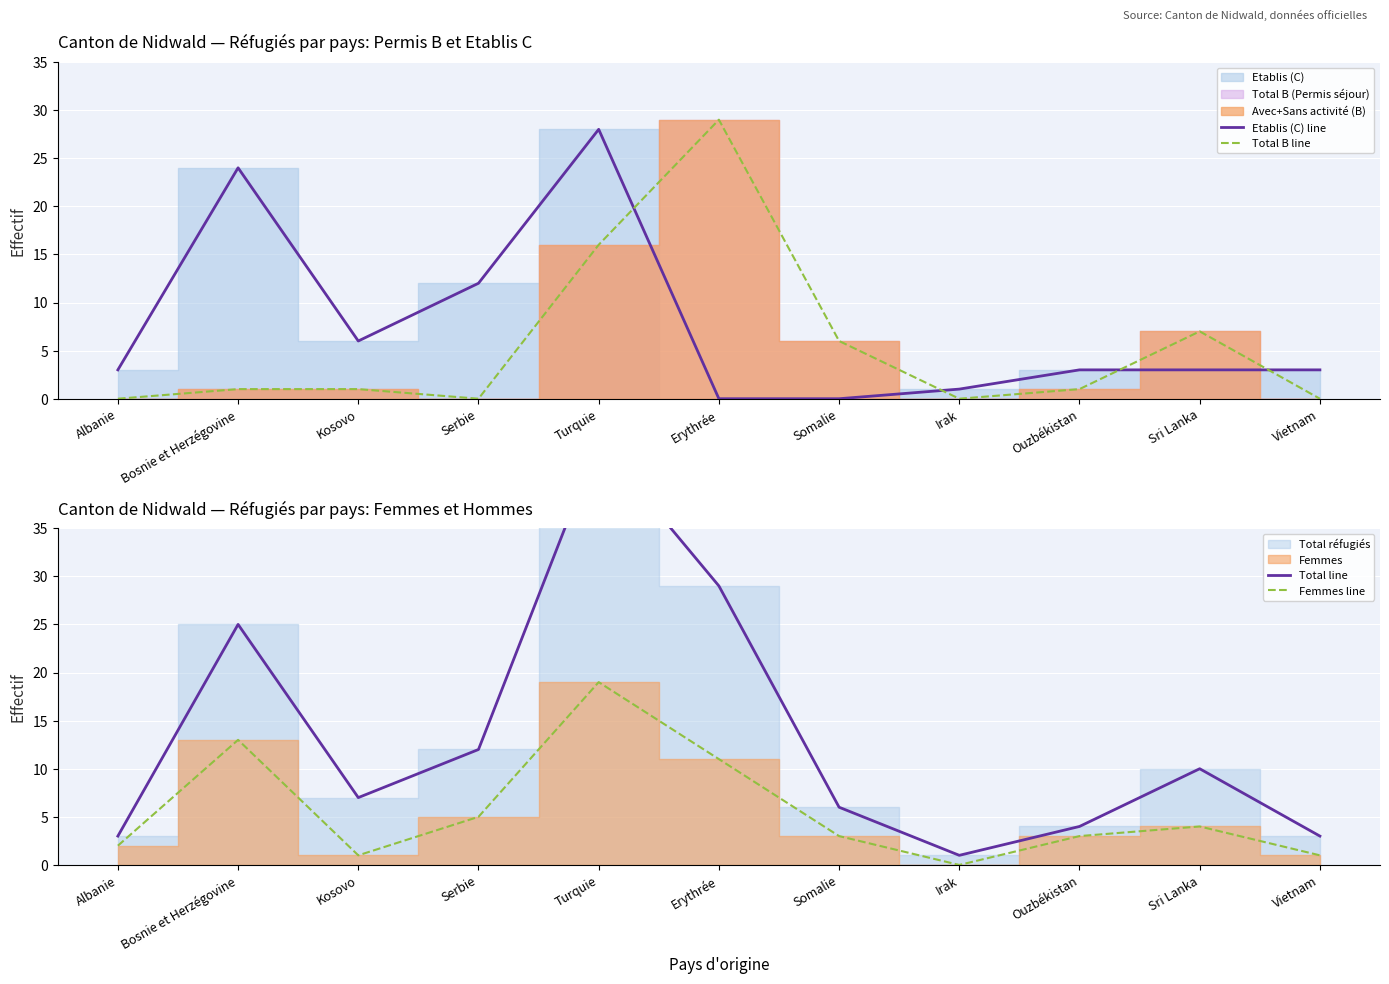

The value of Etablis (C) line at Turquie is 28. True or false?

True